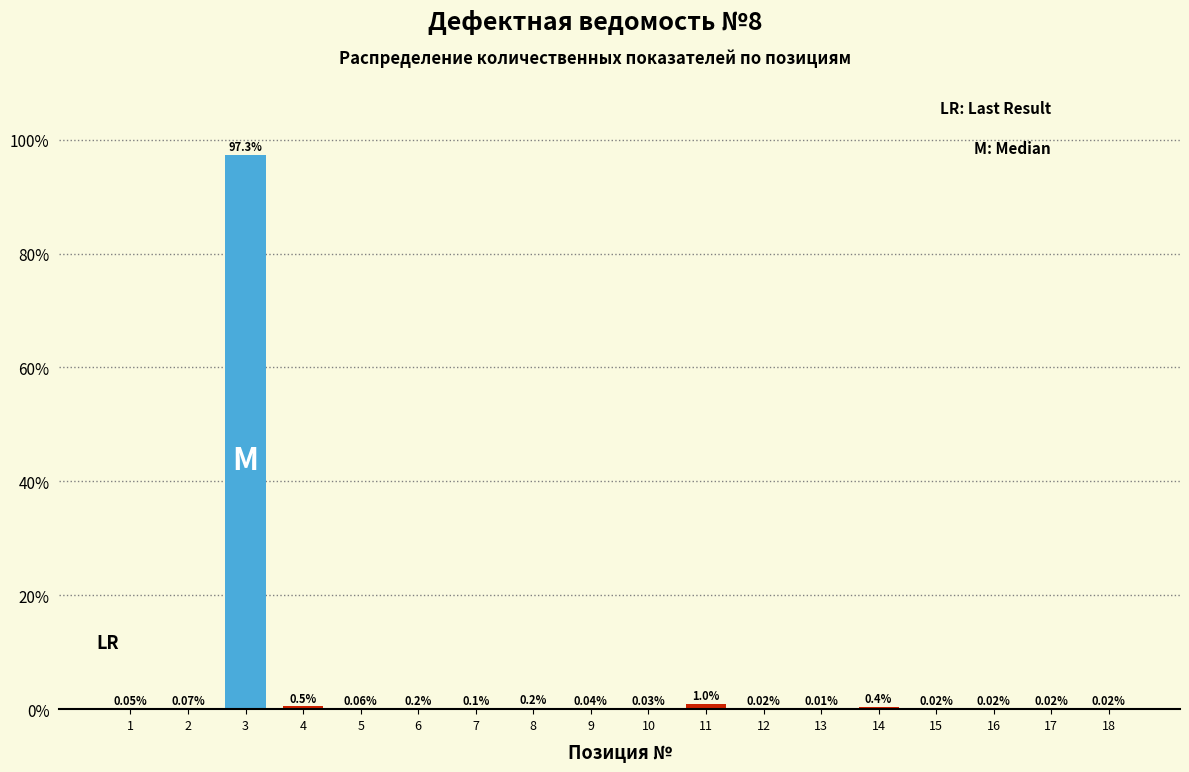

What is the change in value from 3 to 13?

-97.3